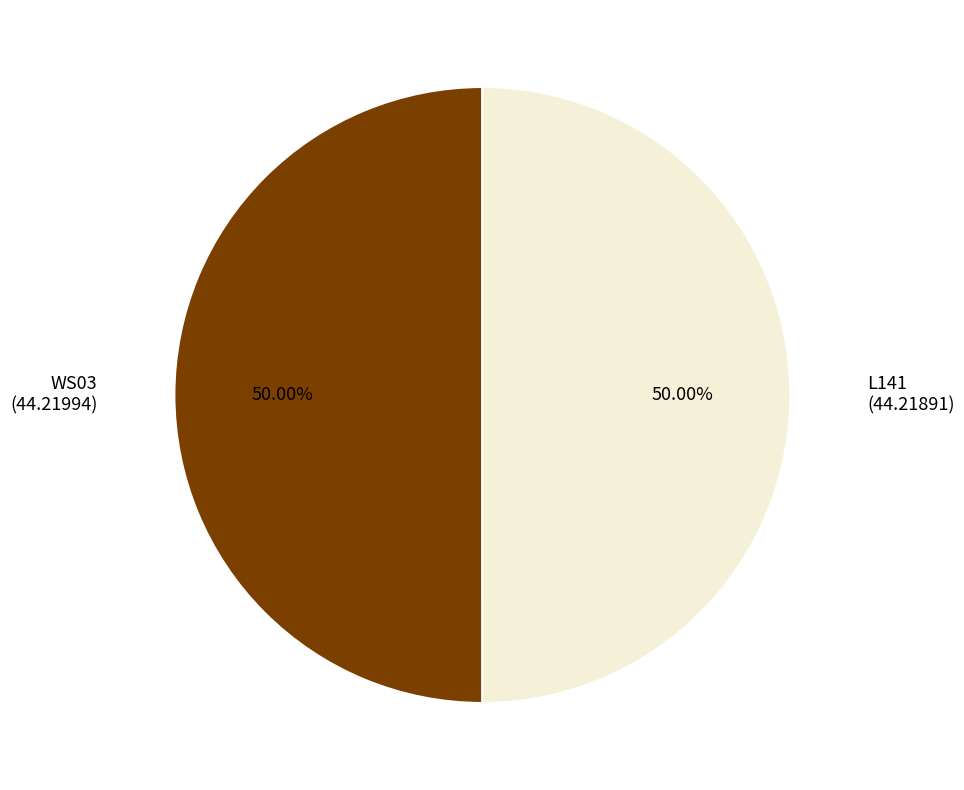

Is the sum of L141 and WS03 greater than half?

Yes